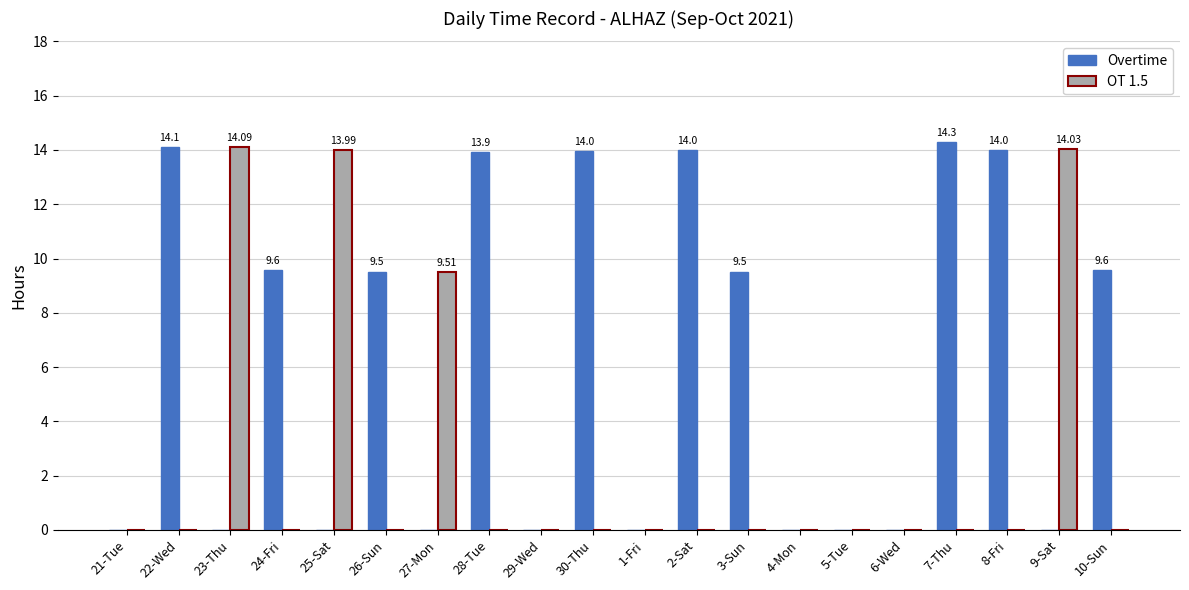

What is the sum of the Overtime values at 22-Wed and 30-Thu?

28.1